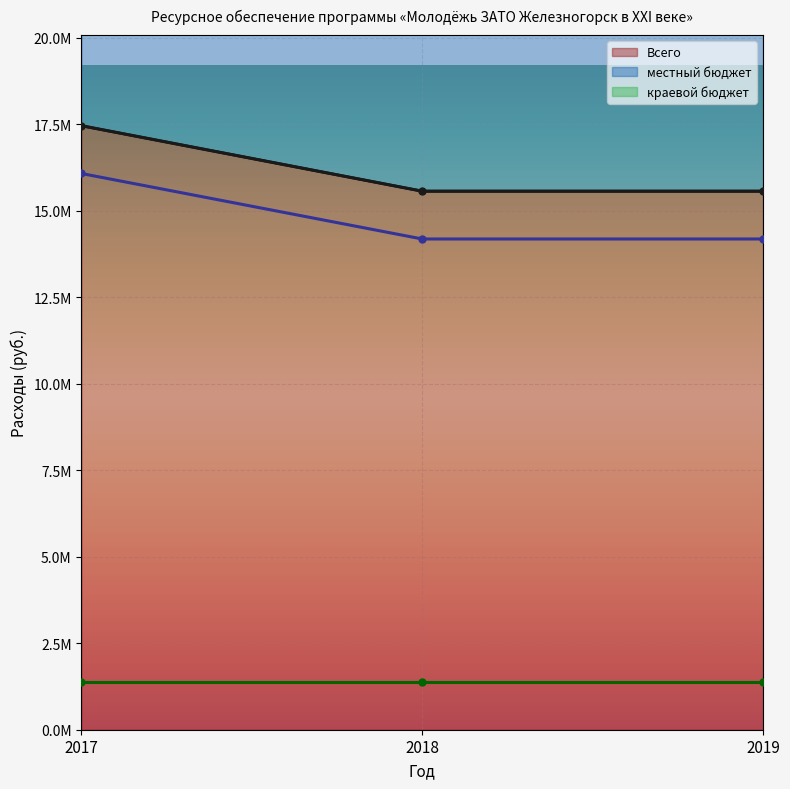

Which series has the largest range (max minus min)?

местный бюджет